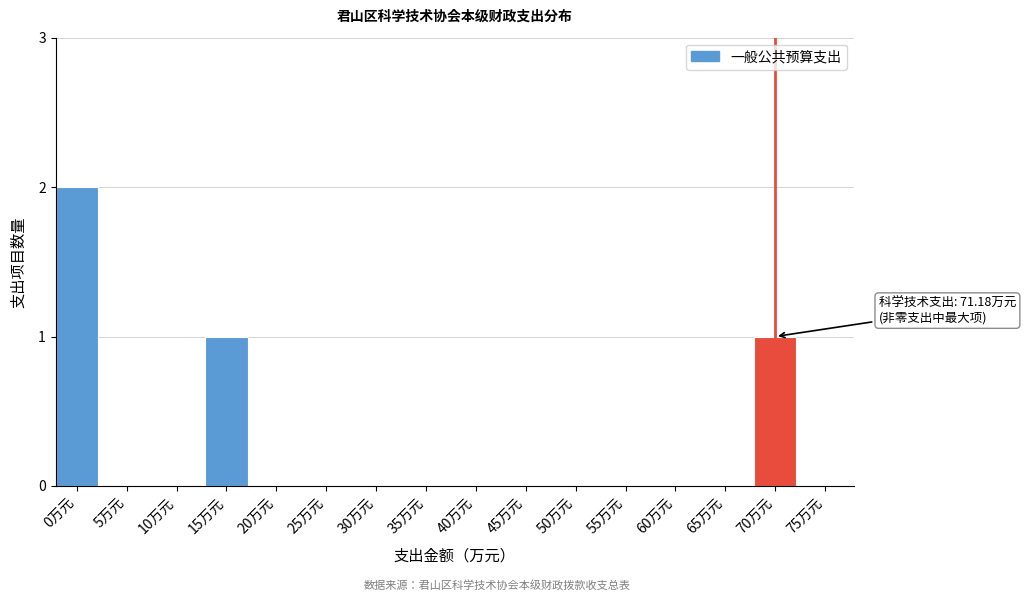

Reading left to right, extract all data points from this chart.

0万元=2	5万元=0	10万元=0	15万元=1	20万元=0	25万元=0	30万元=0	35万元=0	40万元=0	45万元=0	50万元=0	55万元=0	60万元=0	65万元=0	70万元=1	75万元=0